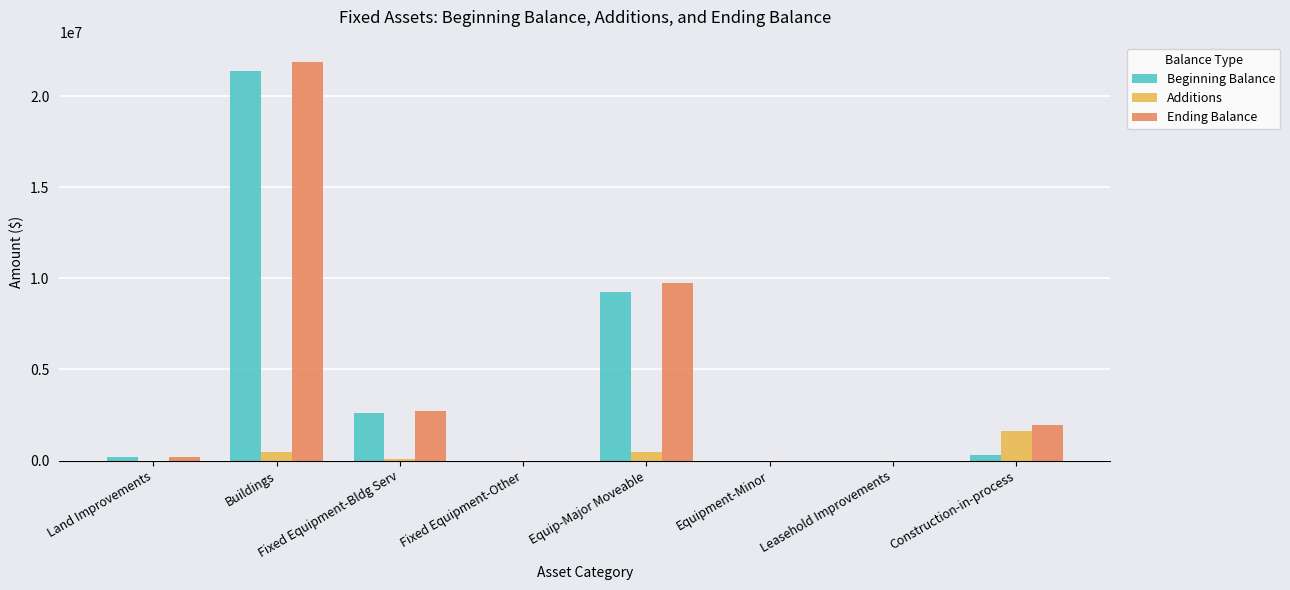

The value of Beginning Balance at Construction-in-process is 323653. True or false?

True